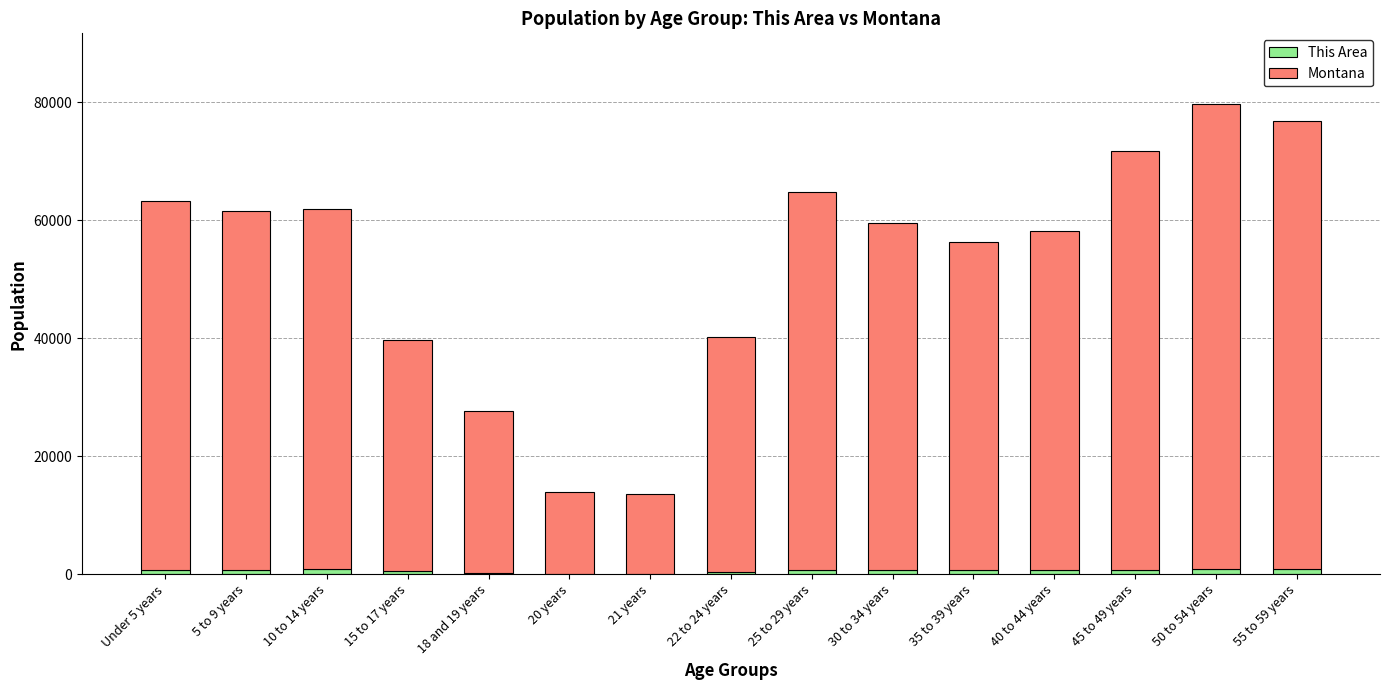

Which series changed the most between 21 years and 25 to 29 years?

Montana